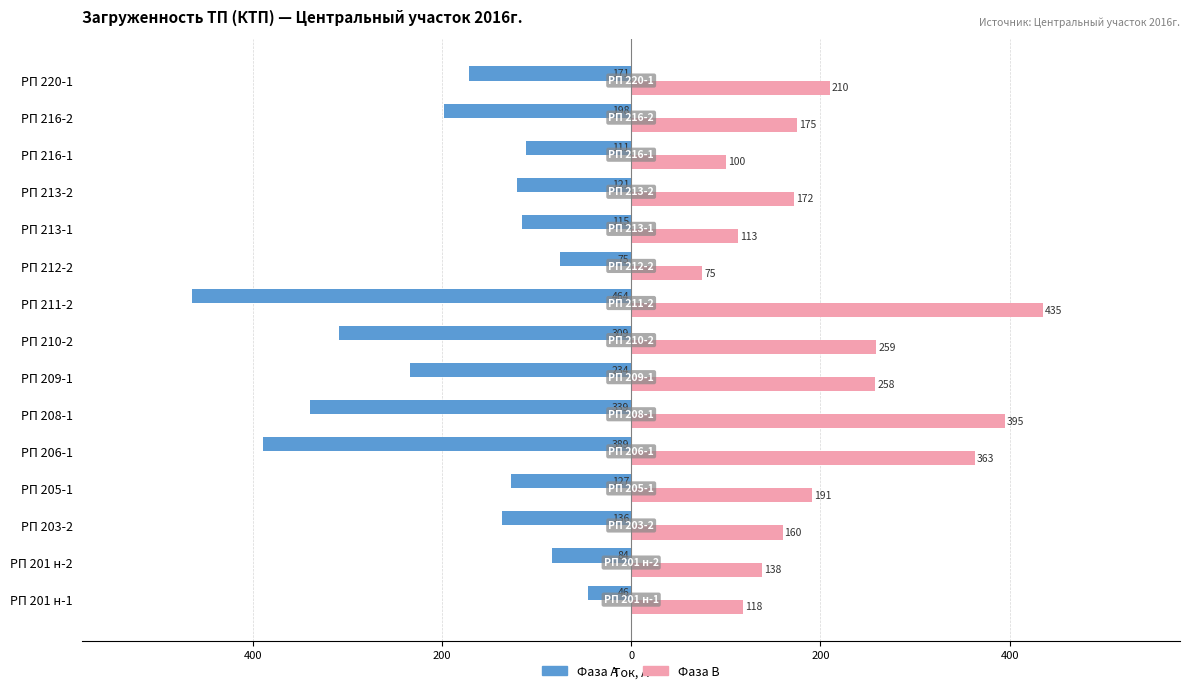

What are all the series names shown in the legend?

Фаза А, Фаза В